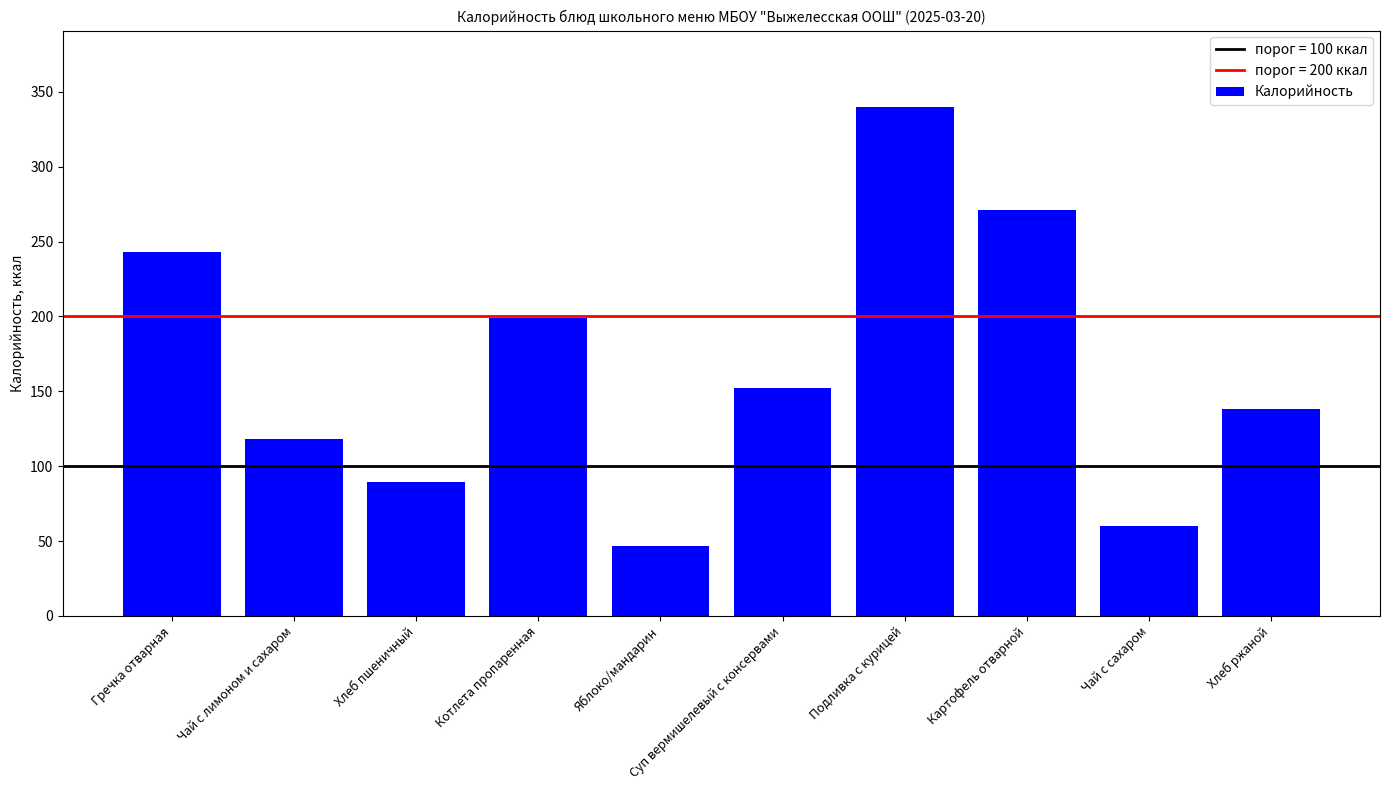

Reading left to right, what are all the values shown in this chart?

243.0	118.0	89.6	199.0	47.0	152.0	340.0	271.0	60.0	138.0